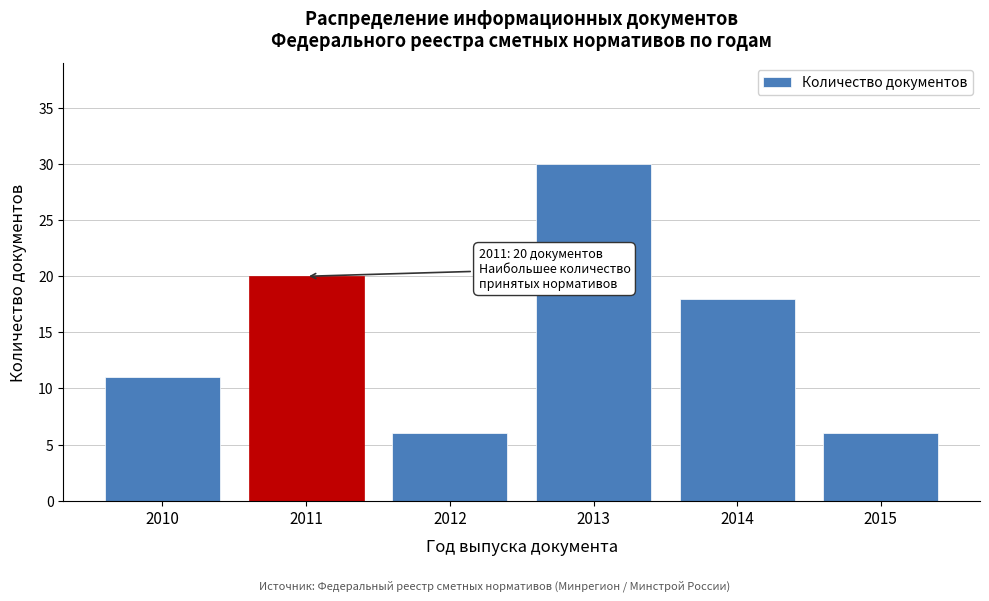

Reading left to right, extract all data points from this chart.

11	20	6	30	18	6